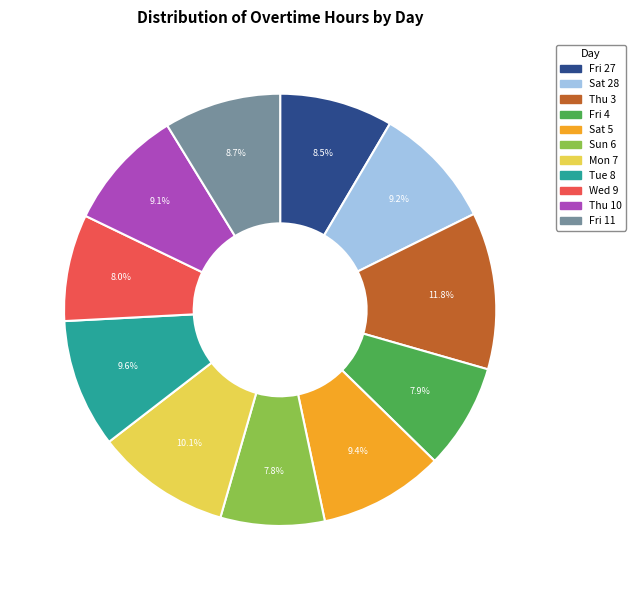

Does Tue 8 account for over 50% of the chart?

No